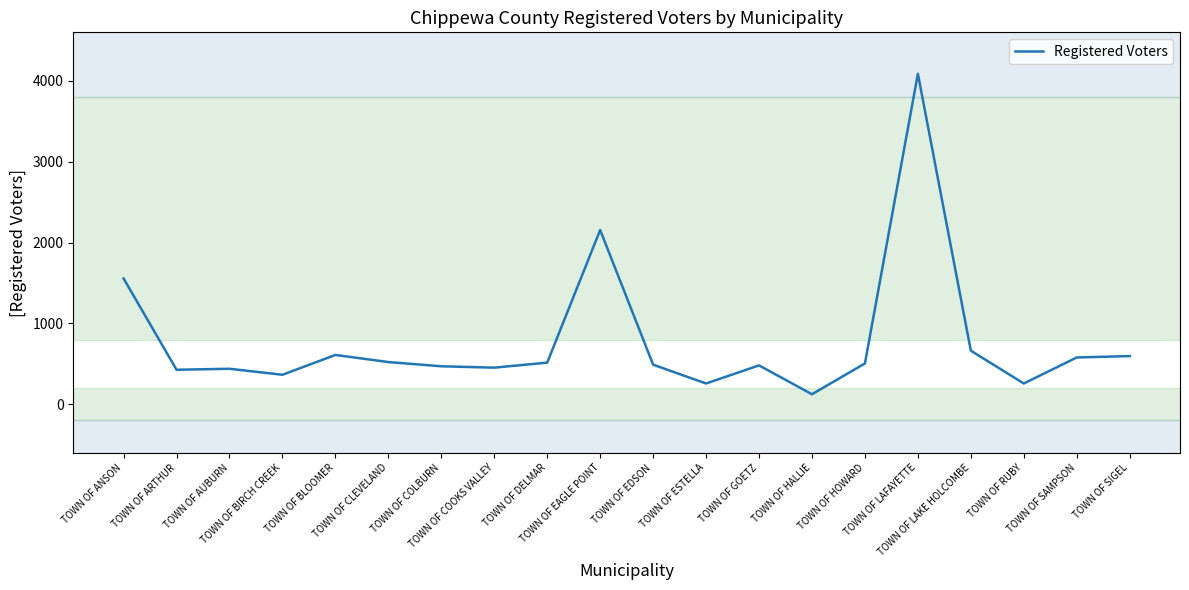

What is the maximum value shown in the chart?

4087